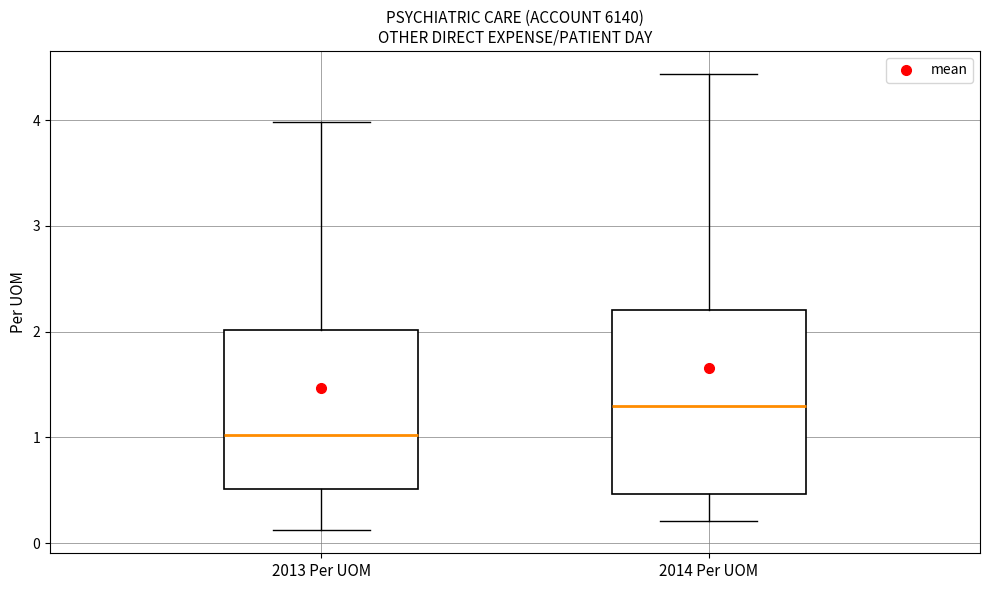

Reading left to right, transcribe this box plot: for each box, give where its median line is, the range the box spans, and where its two whiskers end, as read against the y-axis. The values are not printed on the chart, so give them approximately, as read against the axis.

2013 Per UOM: median 1.0, box 0.5 to 2.0, whiskers 0.1 to 4.0
2014 Per UOM: median 1.3, box 0.5 to 2.2, whiskers 0.2 to 4.4